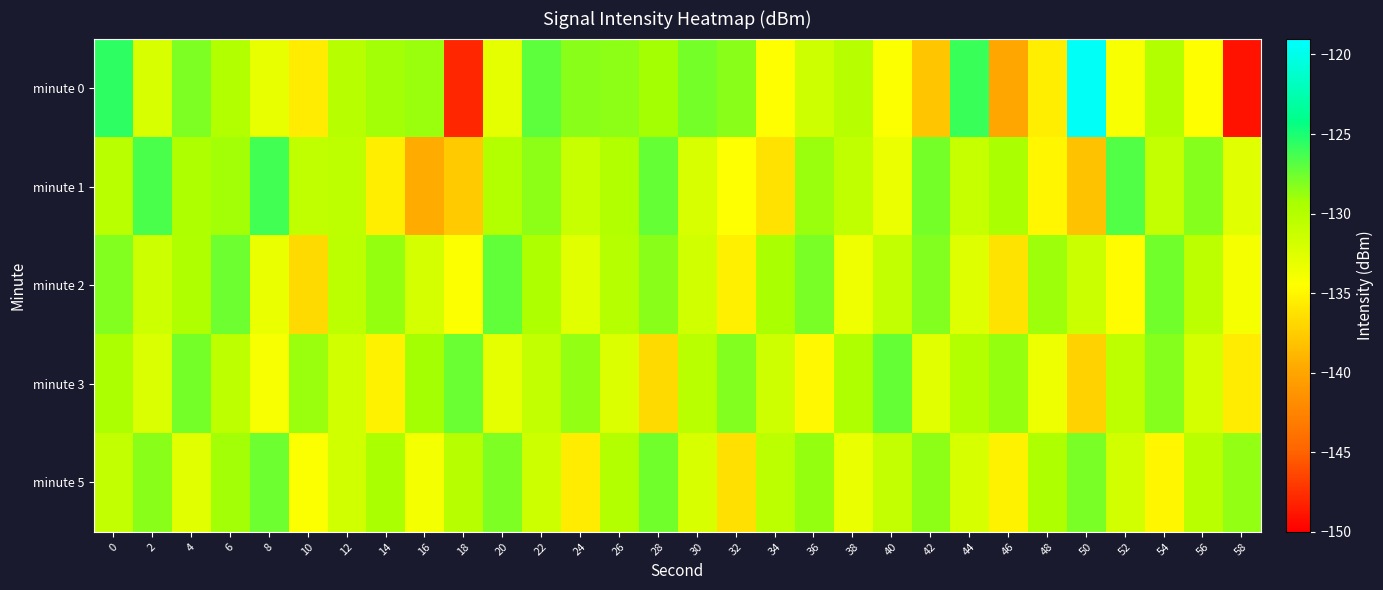

At 54, list the series in order from largest to smallest.

minute 2, minute 3, minute 0, minute 1, minute 5